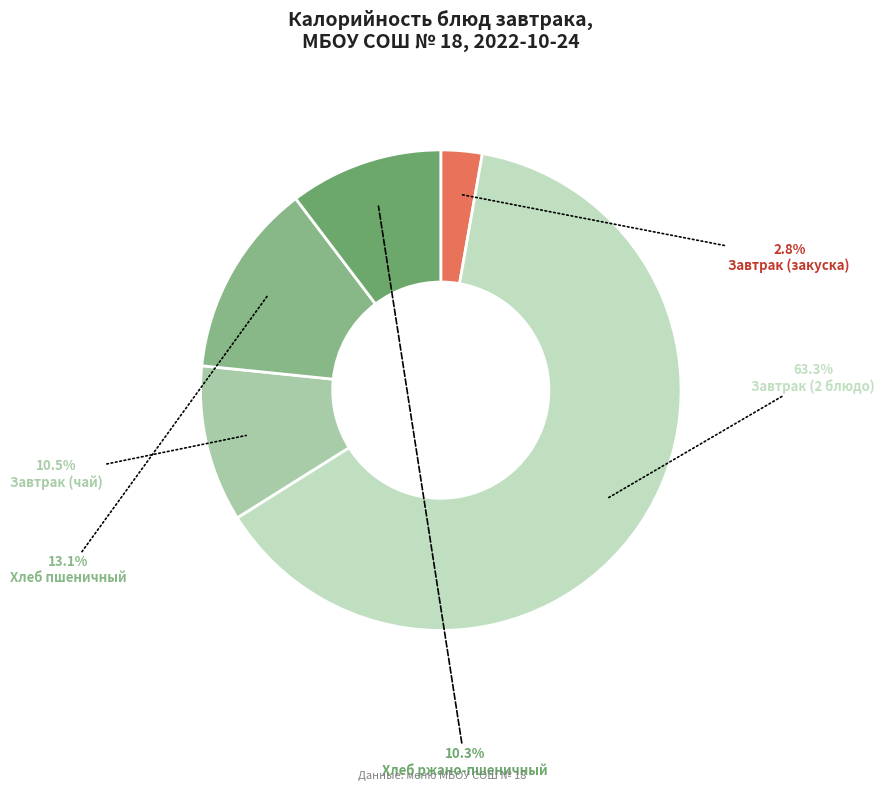

What is the change in value from Завтрак (2 блюдо) to Хлеб ржано-пшеничный?

-309.4